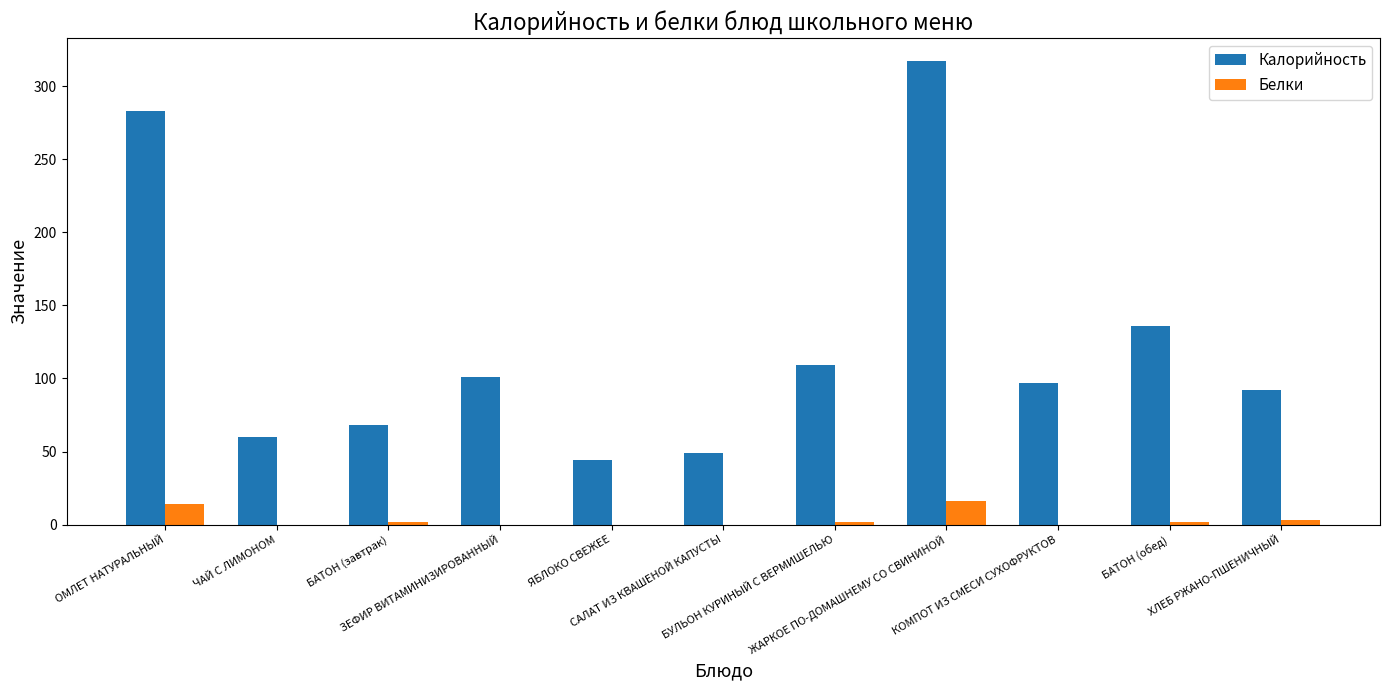

Count the number of data series in this chart.

2